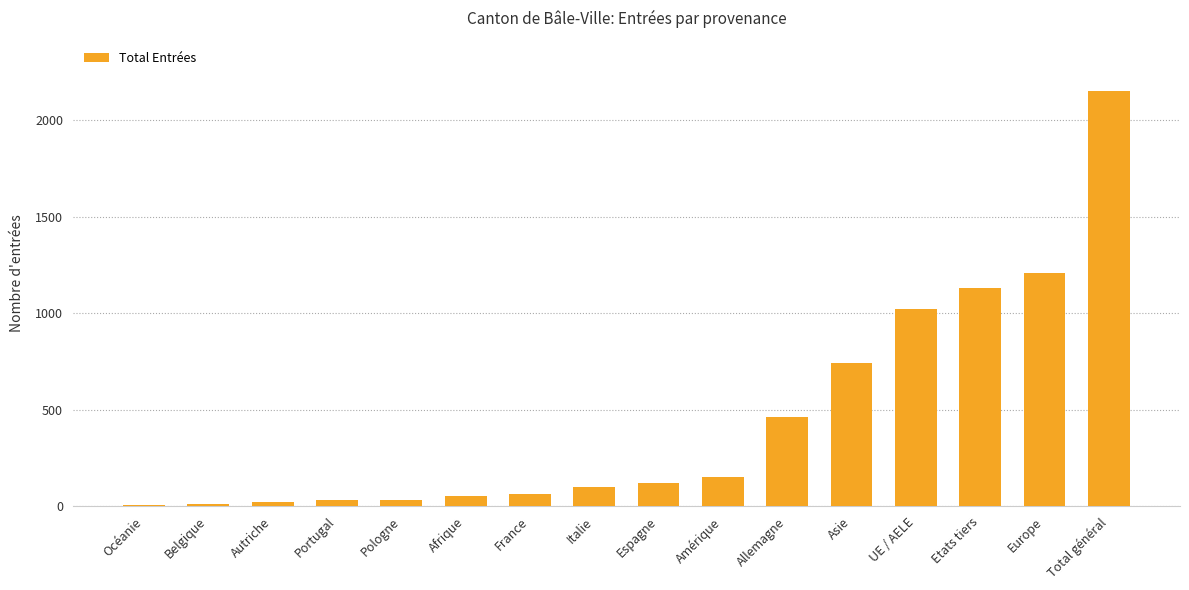

What is the greatest value displayed?

2155